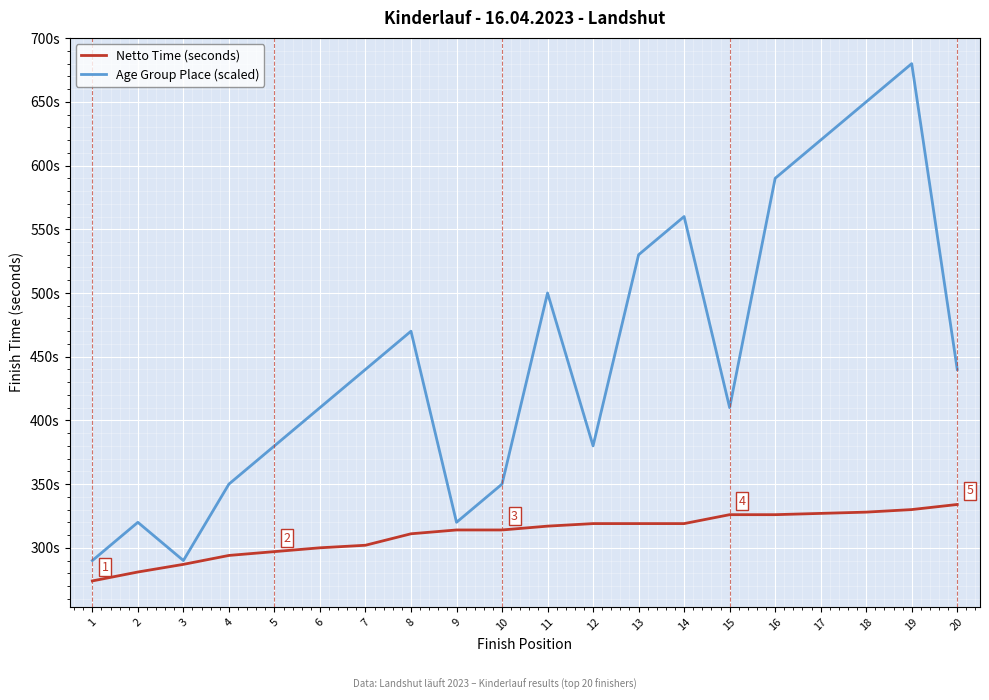

The value of Netto Time (seconds) at 7 is 541. True or false?

False